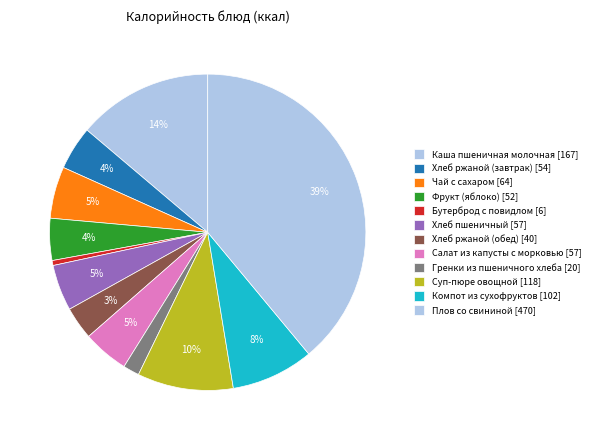

Count the number of slices in the pie.

12